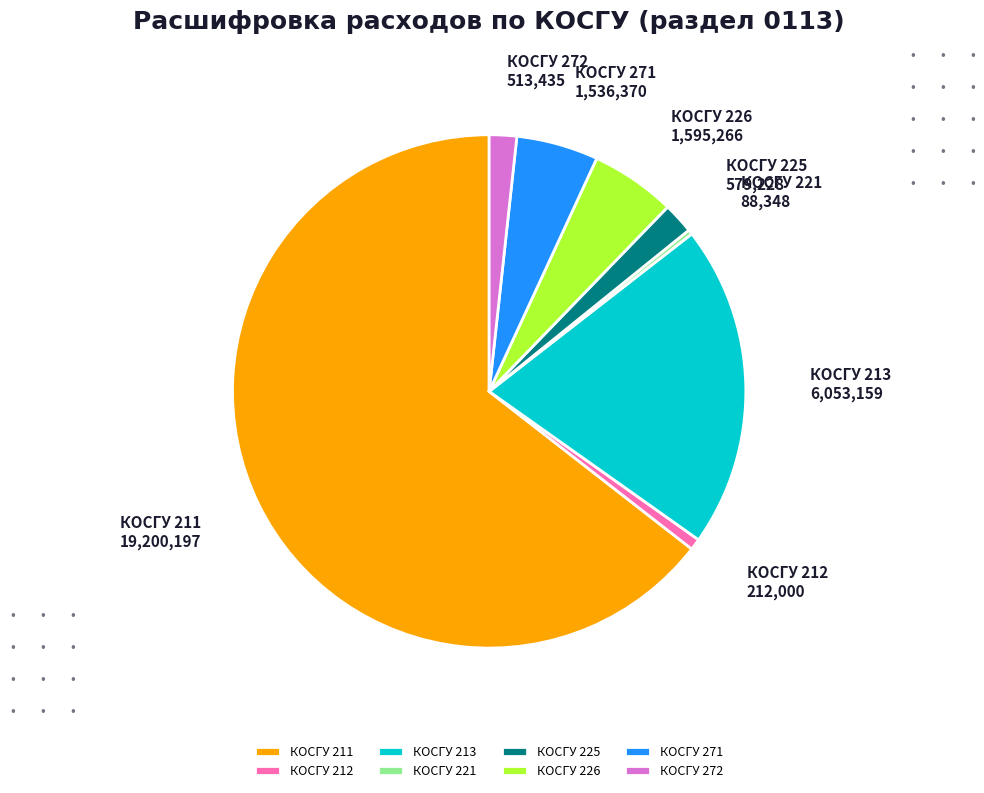

Count the number of slices in the pie.

8